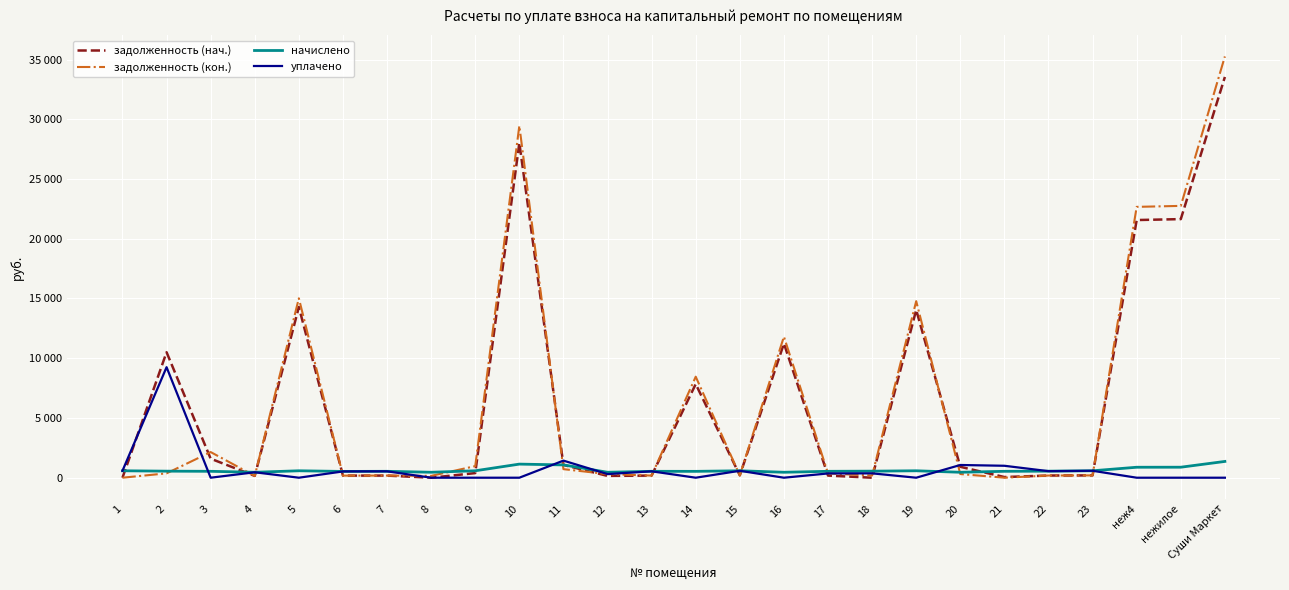

What is the total value across all series at 17?

1428.9